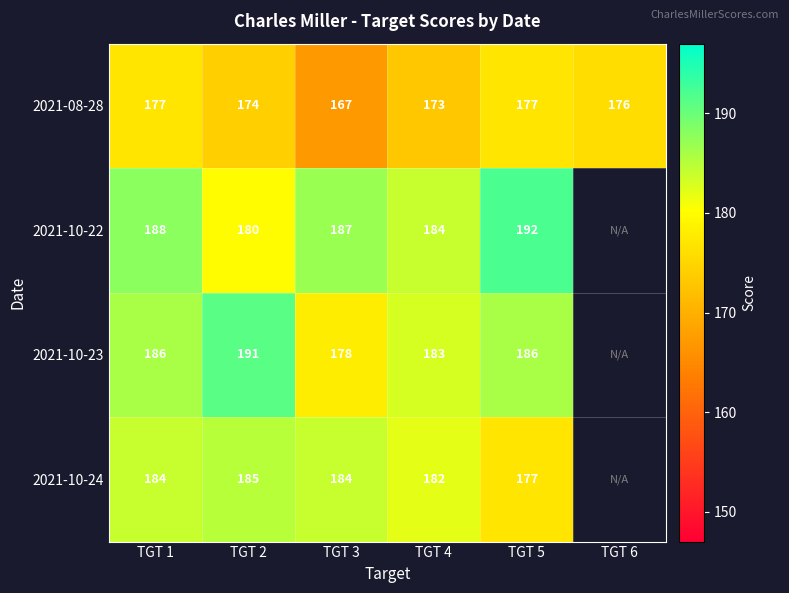

Rank the series at TGT 1 from lowest to highest value.

2021-08-28, 2021-10-24, 2021-10-23, 2021-10-22